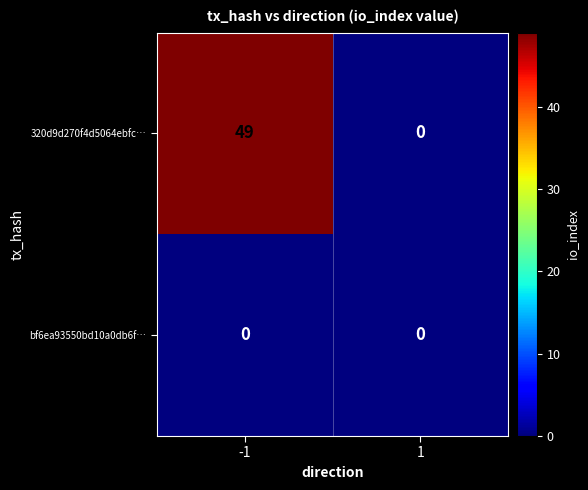

Reading left to right, extract all data points from this chart.

320d9d270f4d5064ebfc…: 49	0
bf6ea93550bd10a0db6f…: 0	0